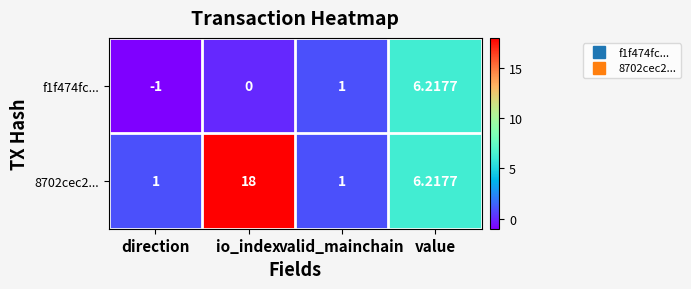

At which category is the sum across all series the highest?

io_index